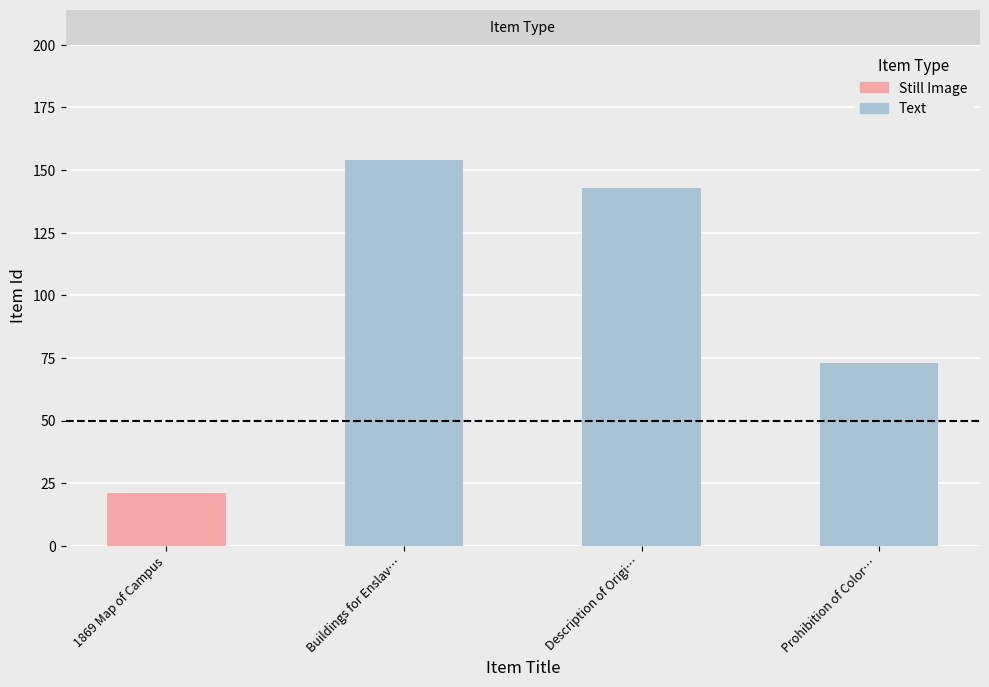

How many categories are shown in the chart?

4